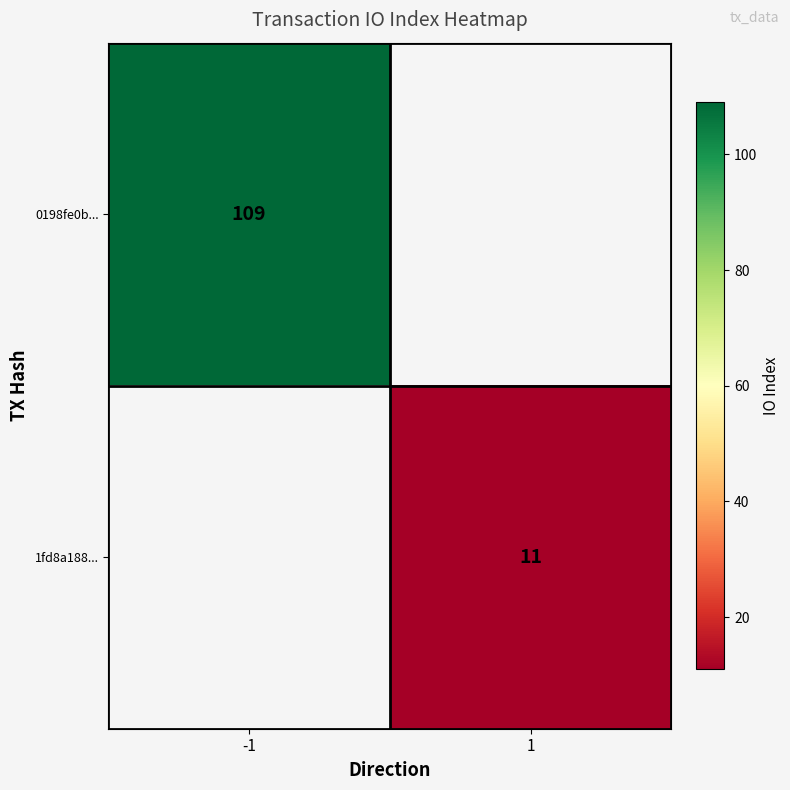

The 0198fe0b... series shows 162 at -1. True or false?

False